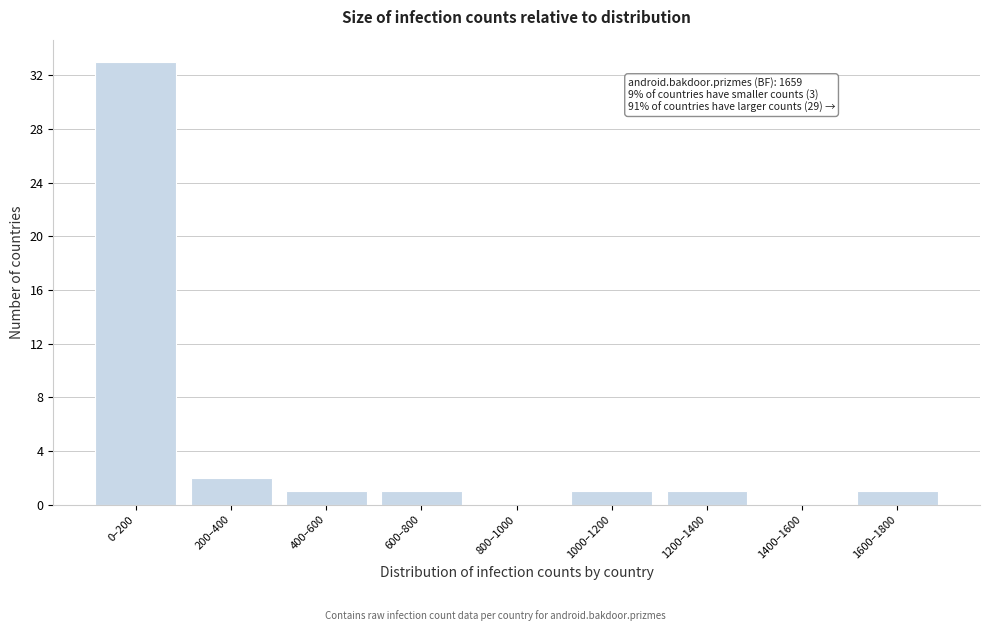

Reading left to right, transcribe all the data shown in this chart.

0–200=33	200–400=2	400–600=1	600–800=1	800–1000=0	1000–1200=1	1200–1400=1	1400–1600=0	1600–1800=1